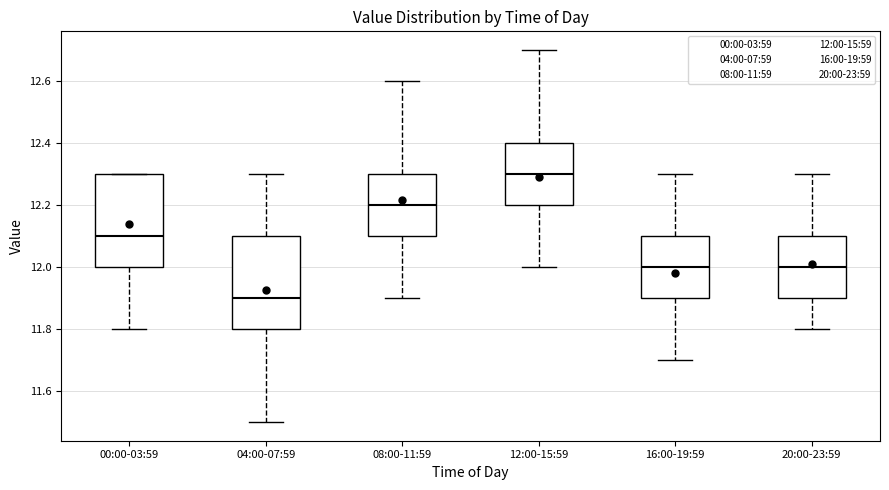

Which box's median line is the lowest?

04:00-07:59